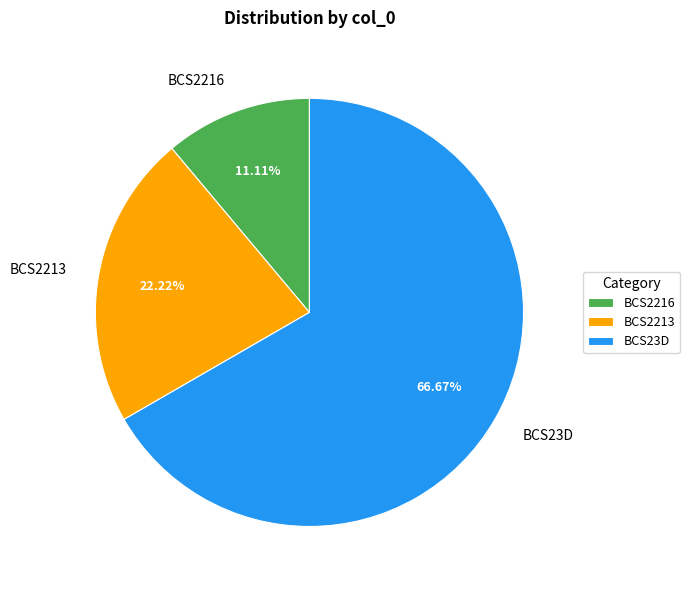

Count the number of slices in the pie.

3